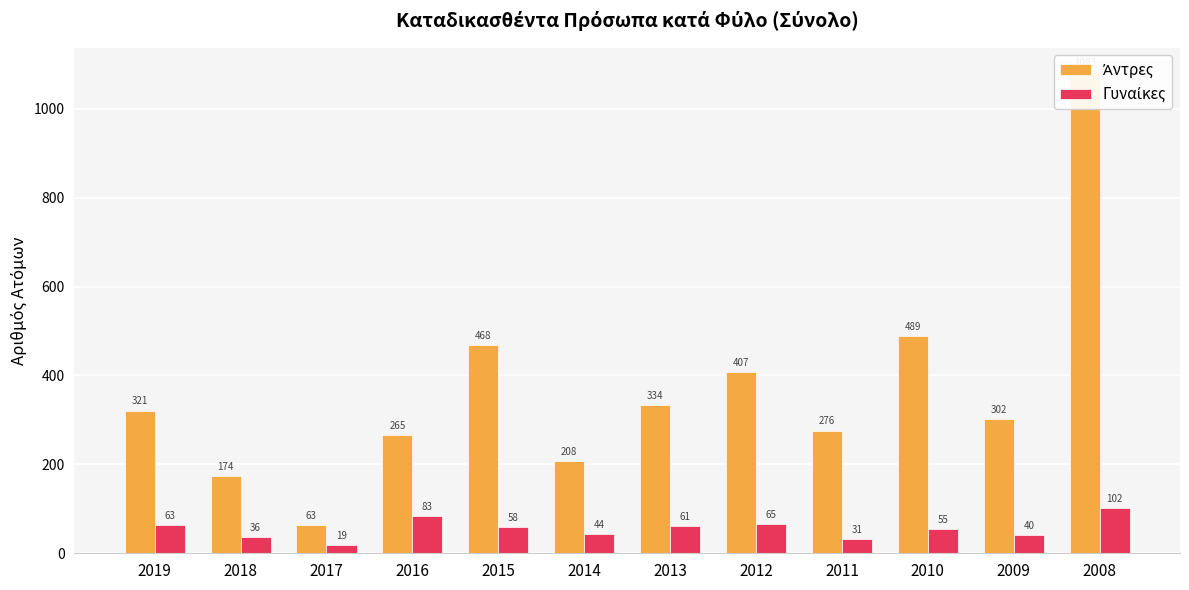

At which category is the sum across all series the highest?

2008